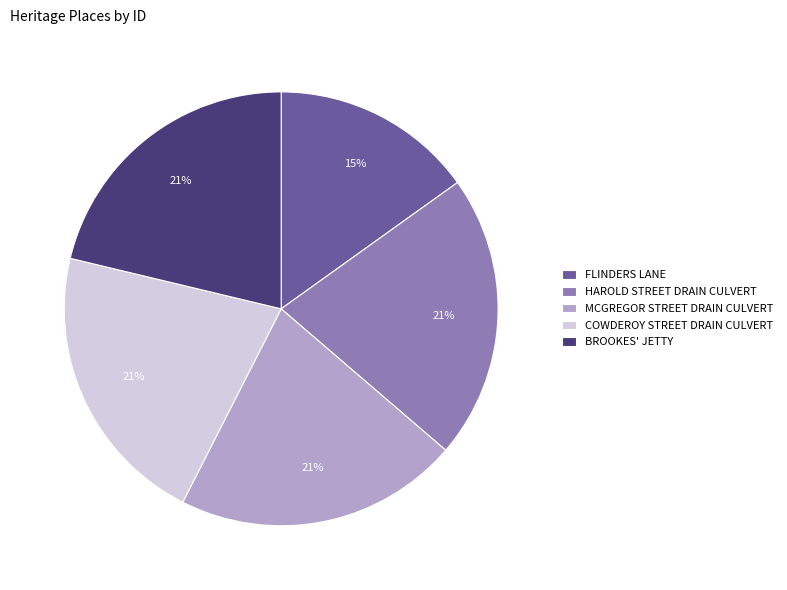

Is it true that HAROLD STREET DRAIN CULVERT is 26% of the pie?

False